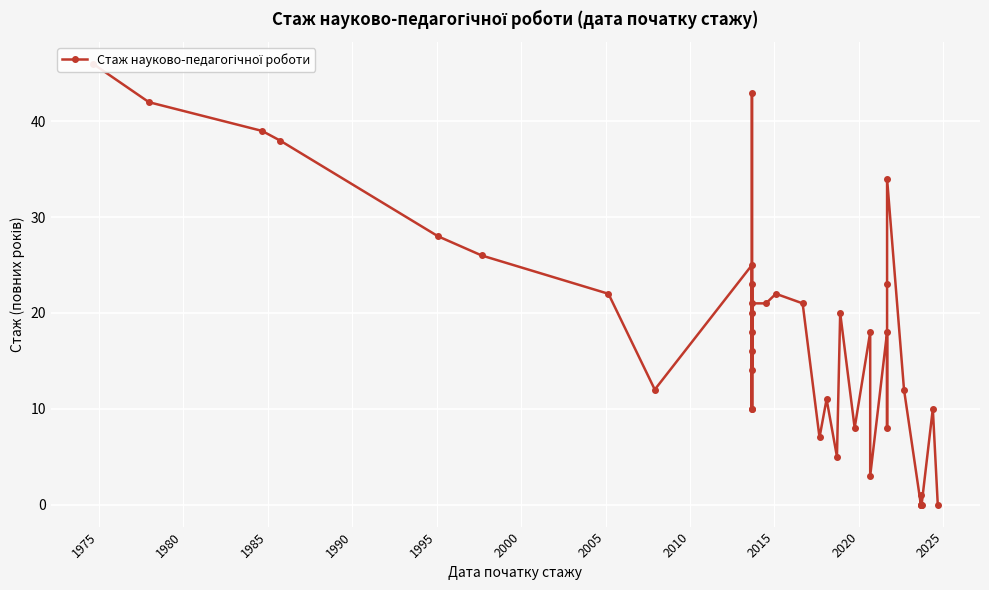

What is the difference between the second highest and second lowest values?

43